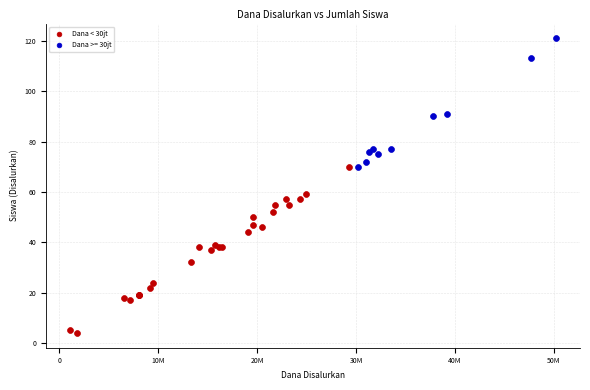

Which series reaches the minimum Y coordinate?

Dana < 30jt